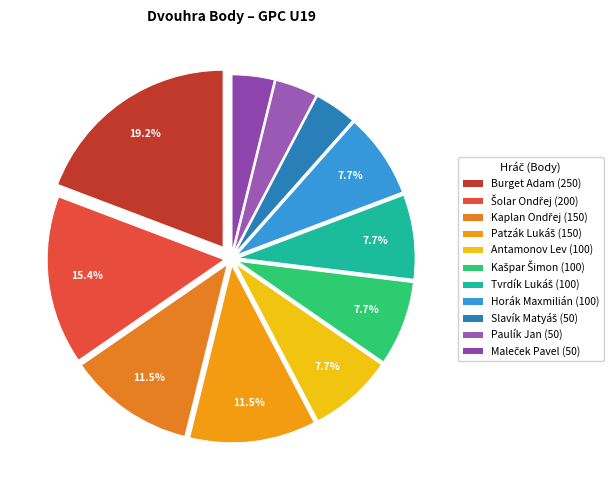

Count the number of slices in the pie.

11